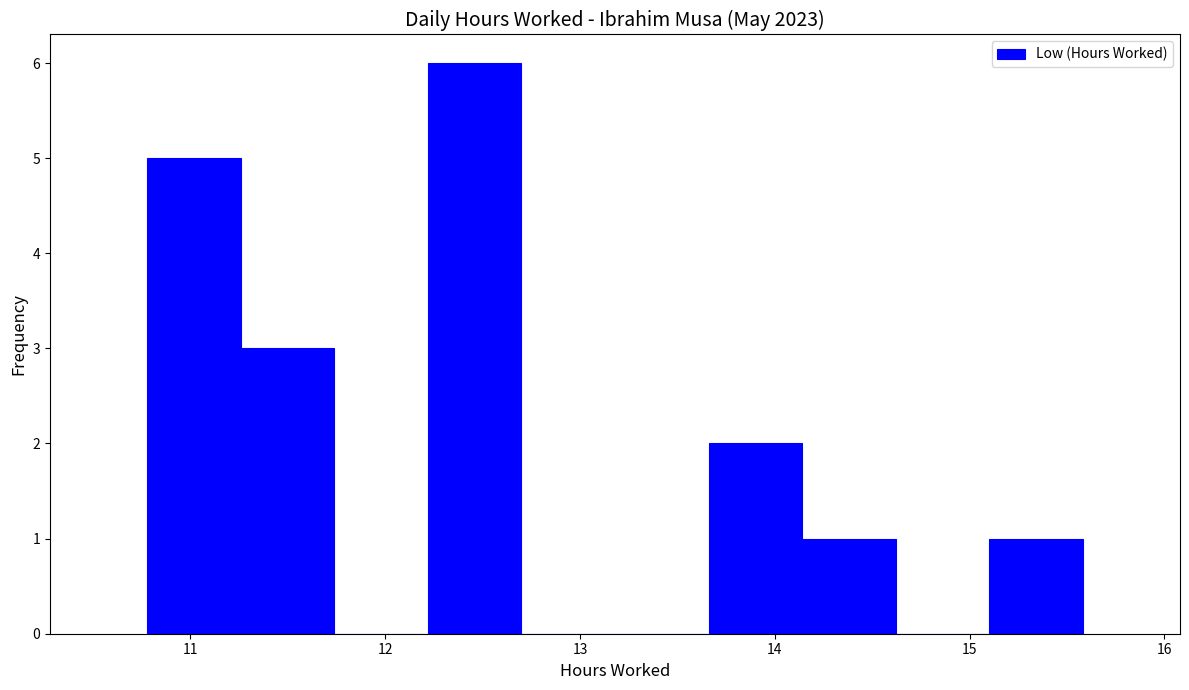

How tall is the bar that spans 13.66 to 14.14 on the x-axis? Neither the bar edges nor the heights are printed on the chart, so give them approximately, as read against the axes.

2